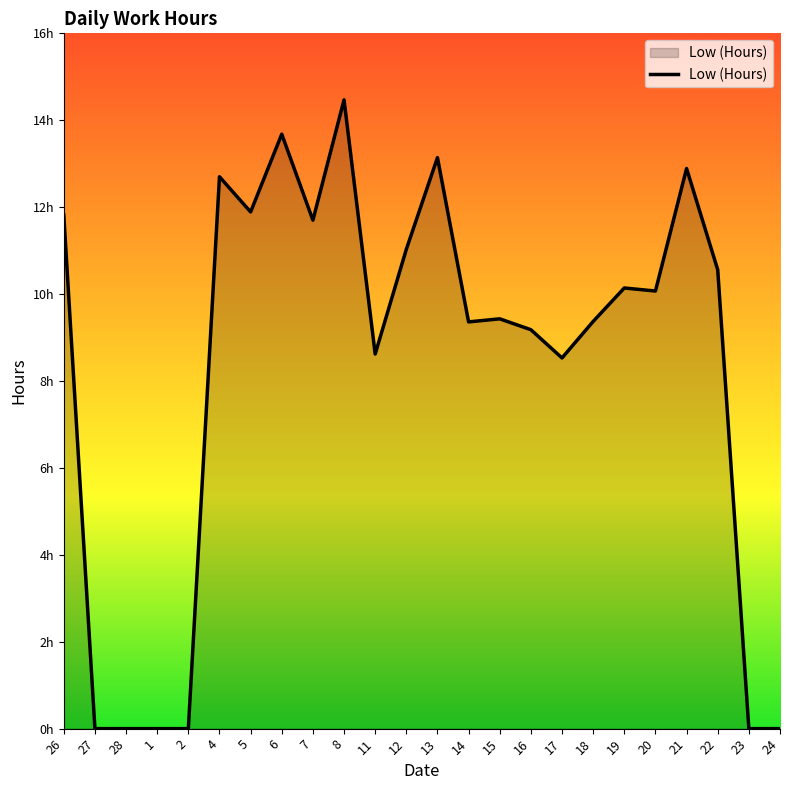

Is this an area chart (filled region under the line)?

Yes